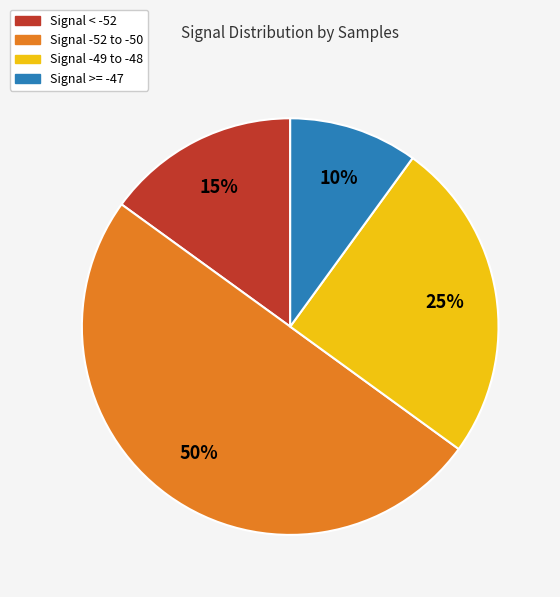

Rank the categories by value from lowest to highest.

Signal >= -47, Signal < -52, Signal -49 to -48, Signal -52 to -50